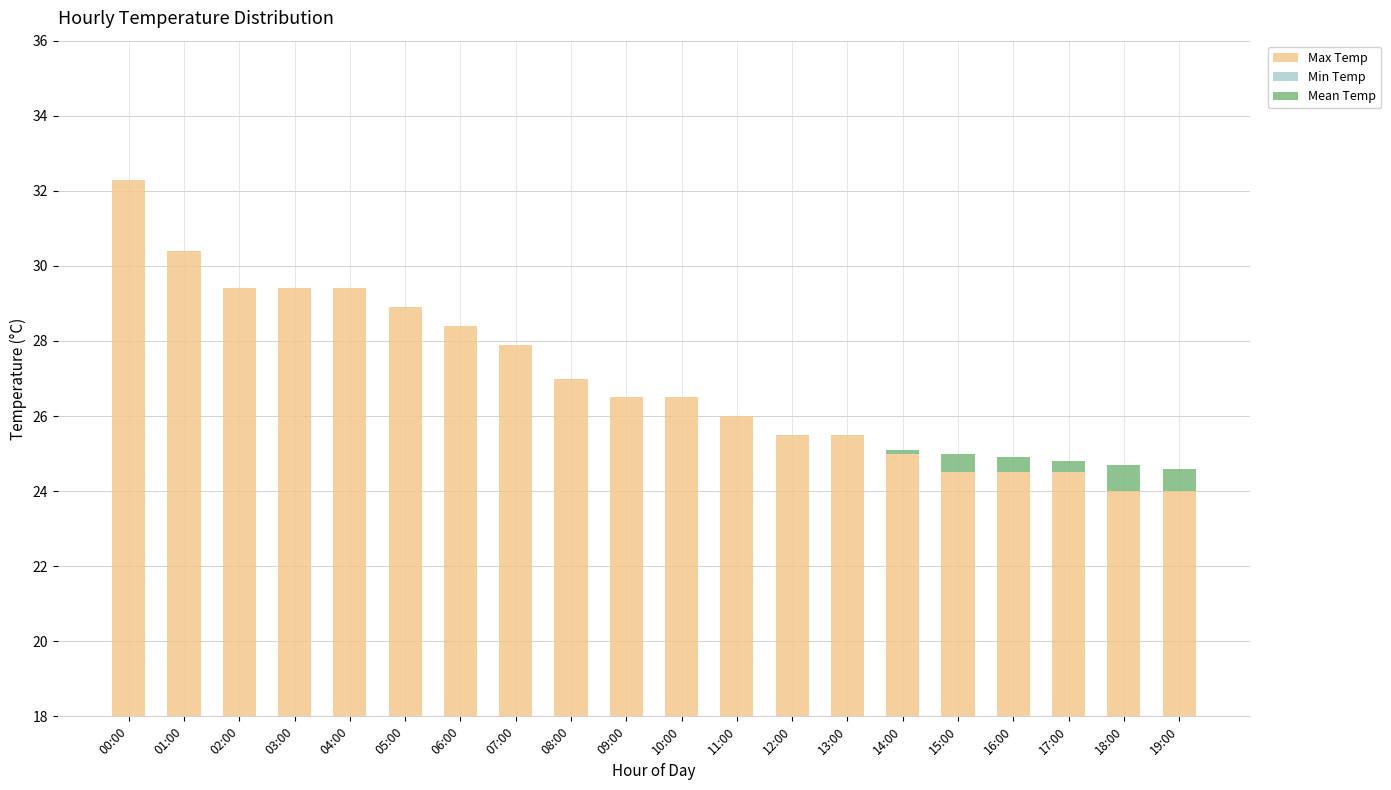

Rank the series at 15:00 from lowest to highest value.

Min Temp, Mean Temp, Max Temp